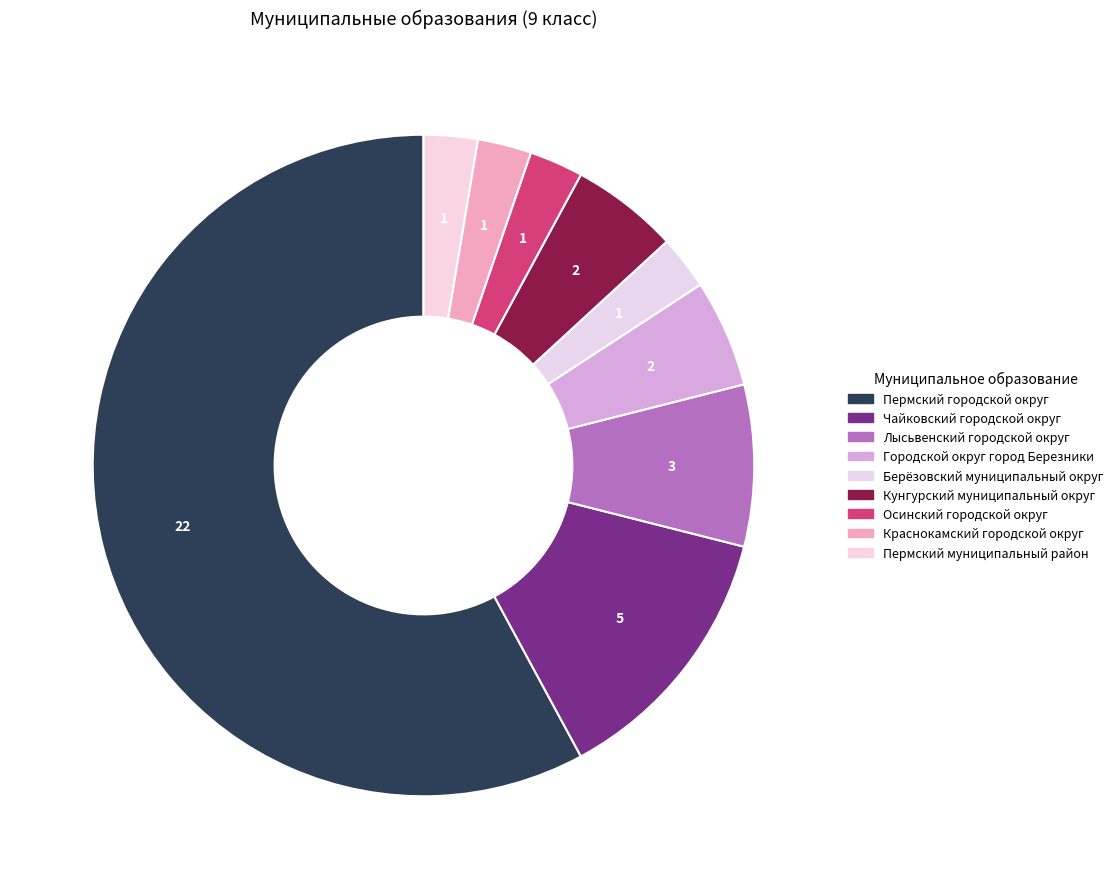

Count the number of slices in the pie.

9